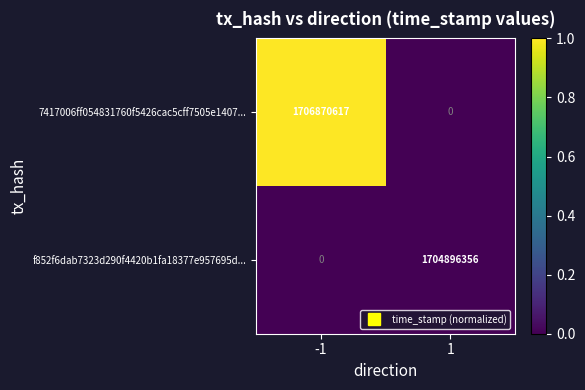

What is the total value across all series at -1?

1706870617